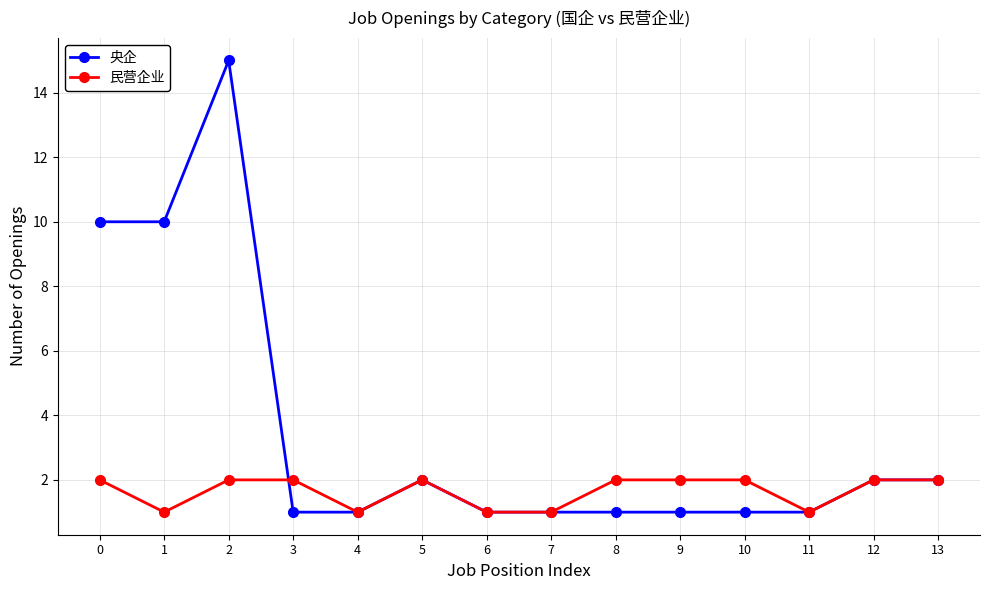

What is the difference between the maximum and minimum values in the 央企 series?

14